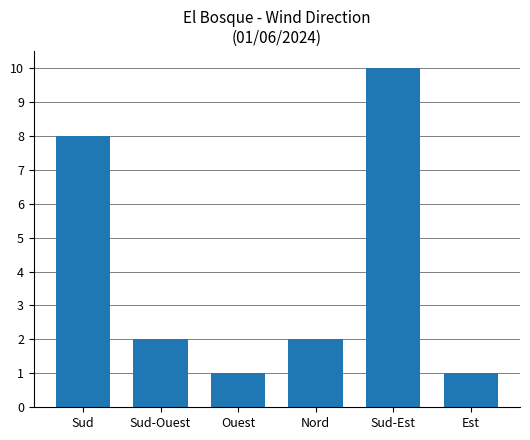

The chart shows a value of 4 at Sud-Est. True or false?

False